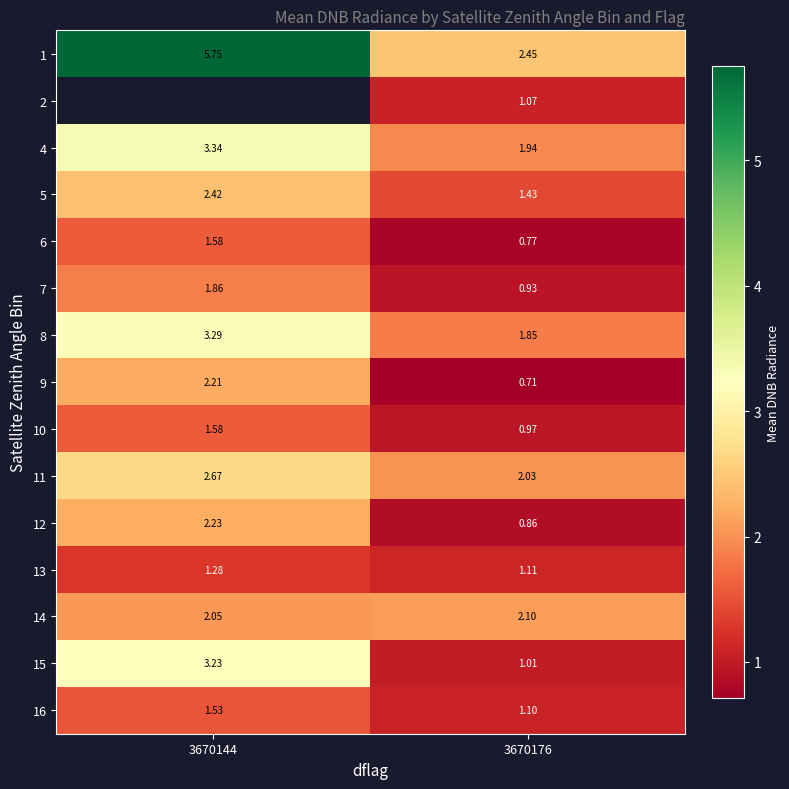

True or false: 1 has a value of 3.5 at 3670144.

False